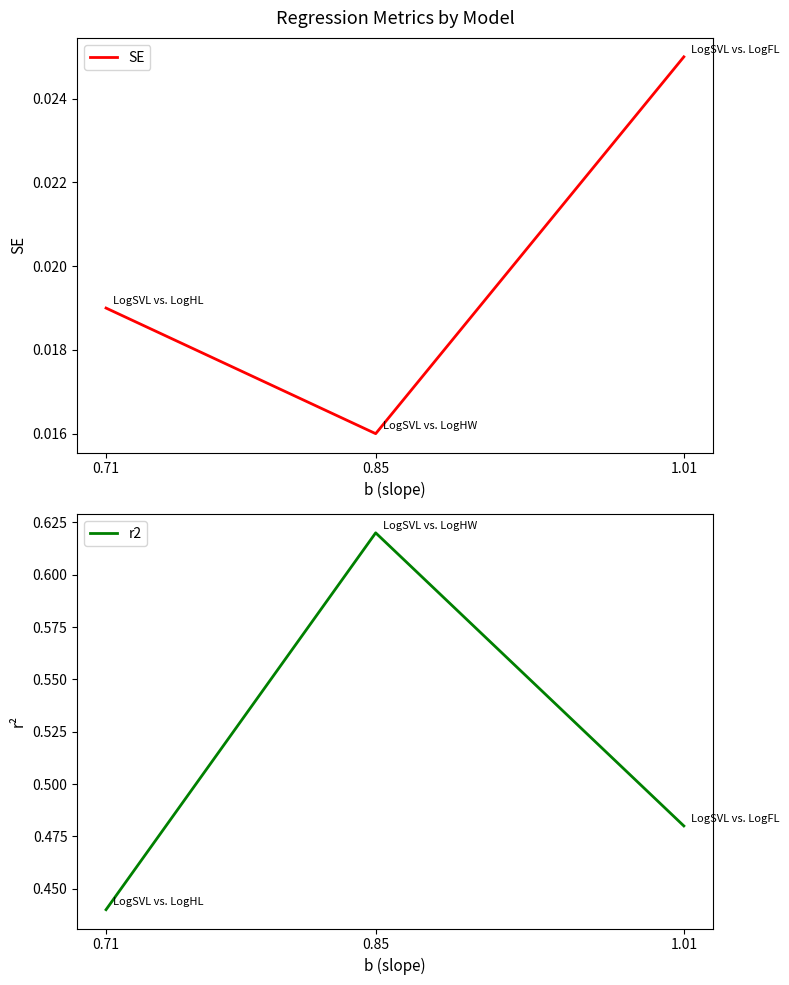

Which category has the lowest value in the SE series?

0.85